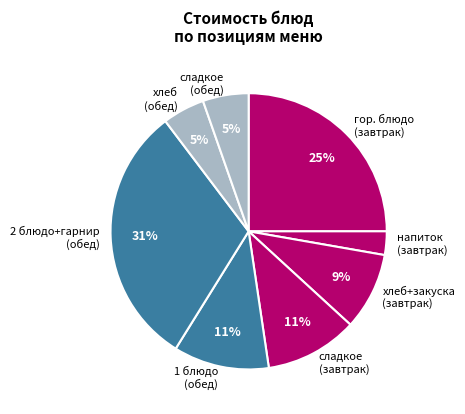

Count the number of slices in the pie.

8